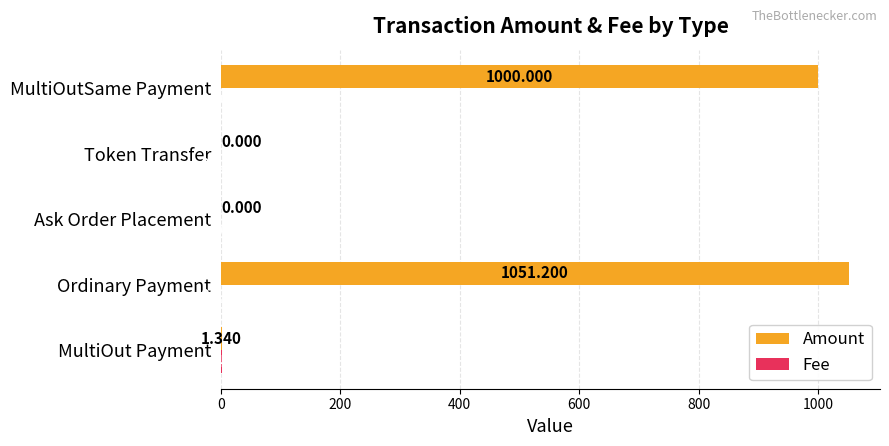

Where is Amount nearest to the value 525?

MultiOutSame Payment